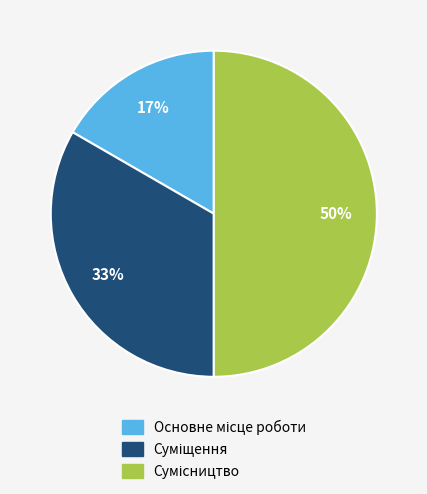

To the nearest percent, what is the average slice percentage?

33%